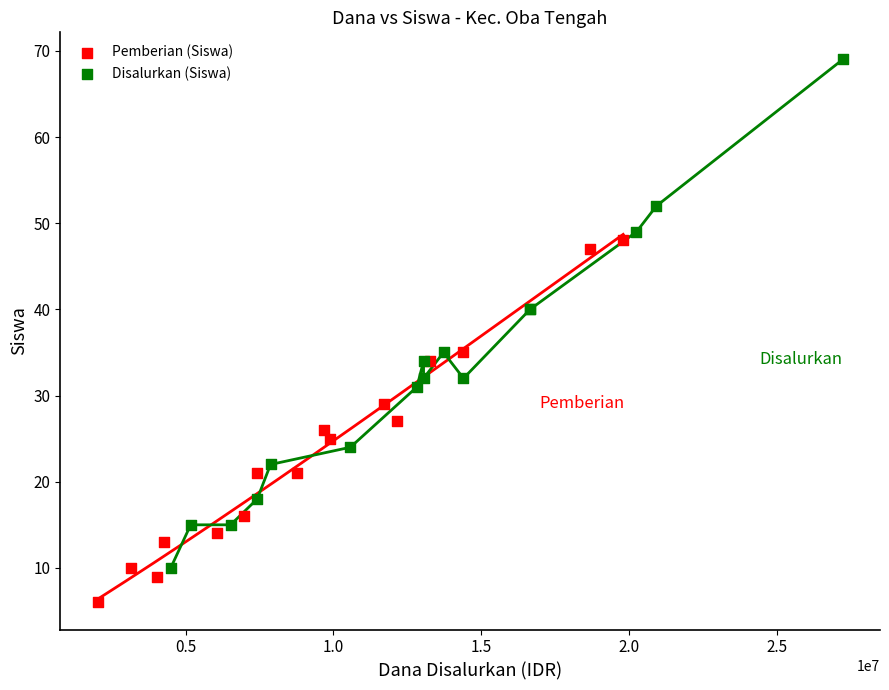

Which series reaches the minimum Y coordinate?

Pemberian (Siswa)